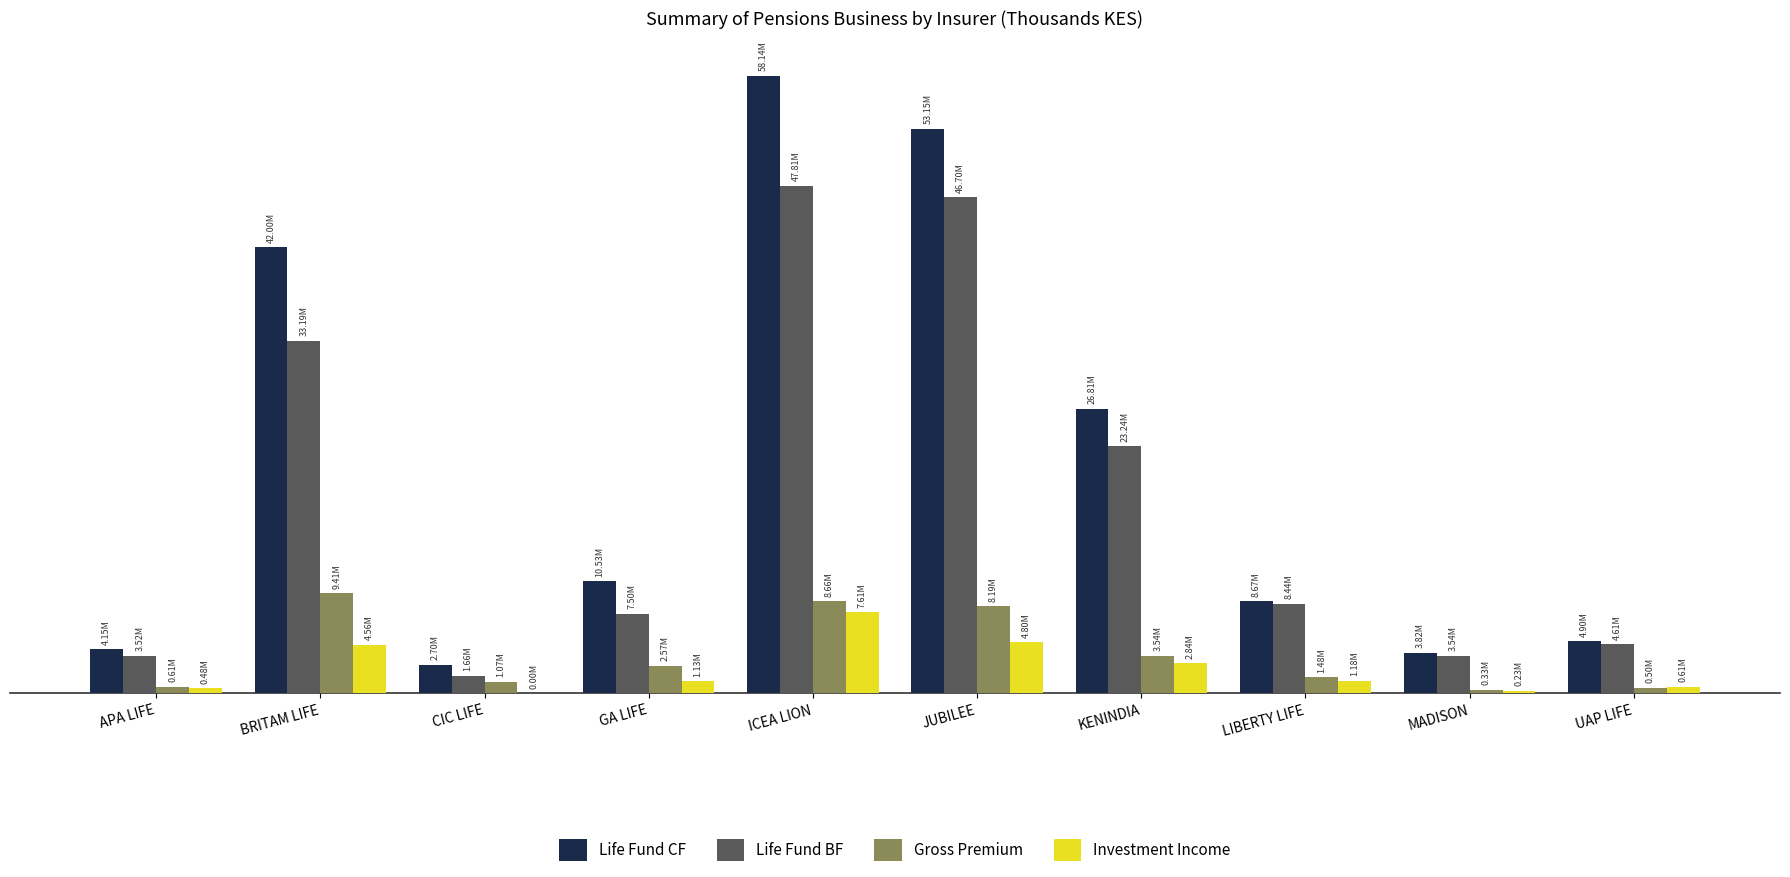

What are all the series names shown in the legend?

Life Fund CF, Life Fund BF, Gross Premium, Investment Income